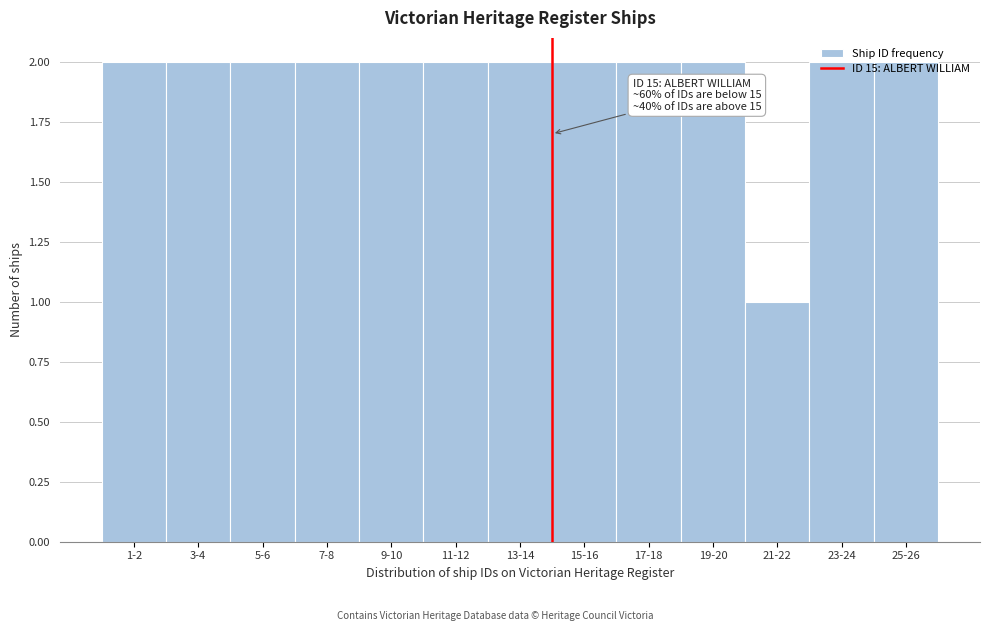

Which category has the lowest value across all series?

21-22